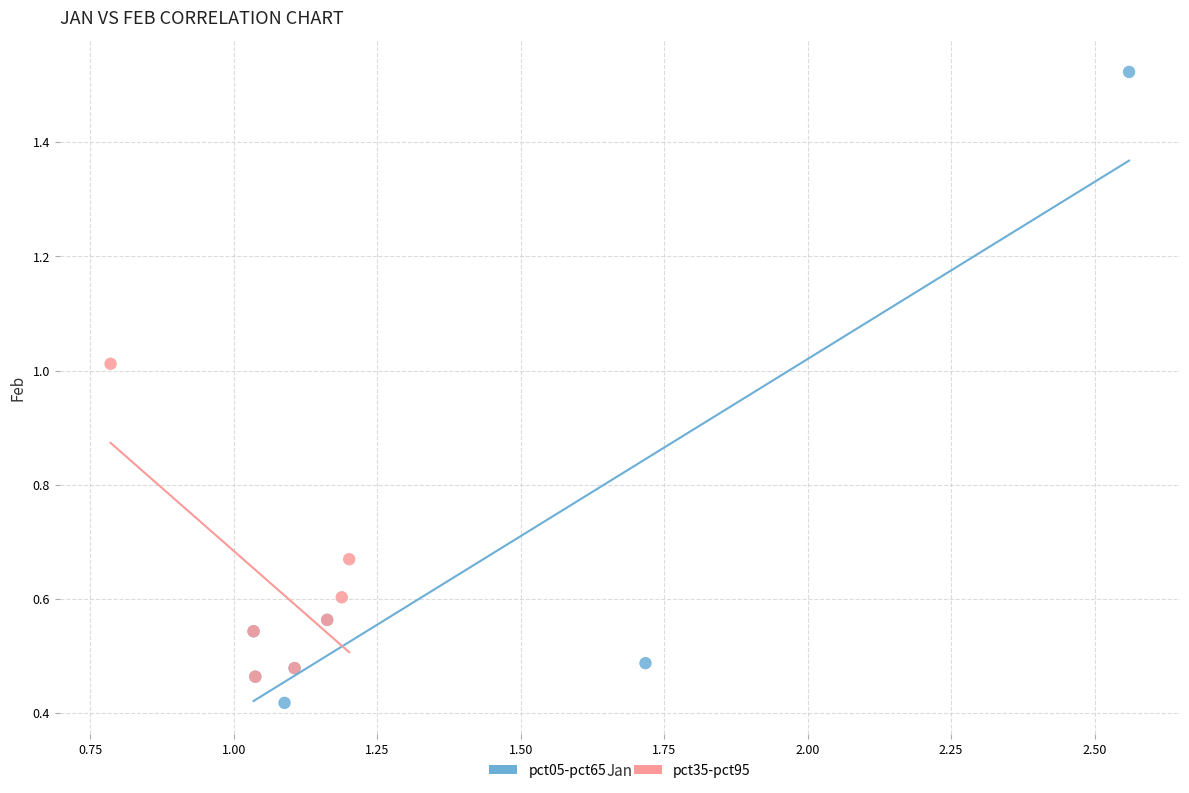

What are all the series names shown in the legend?

pct05-pct65, pct35-pct95